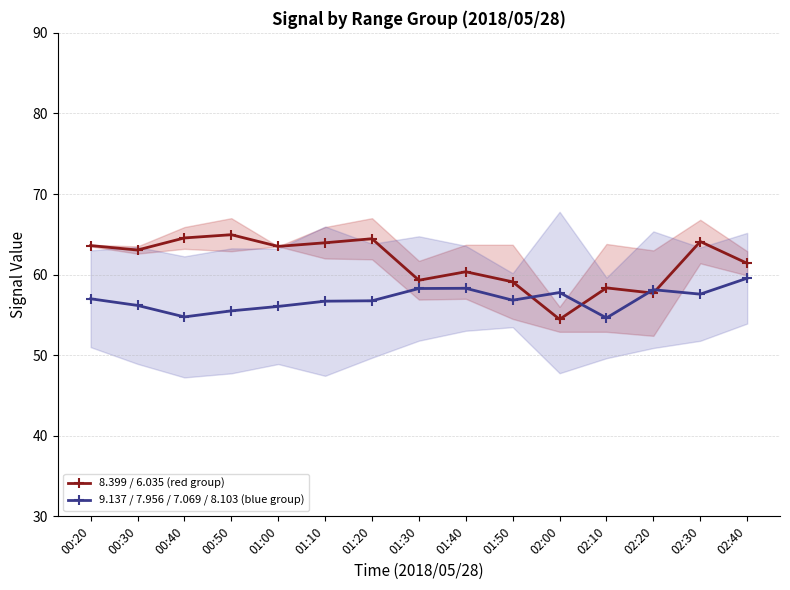

Is this an area chart (filled region under the line)?

No